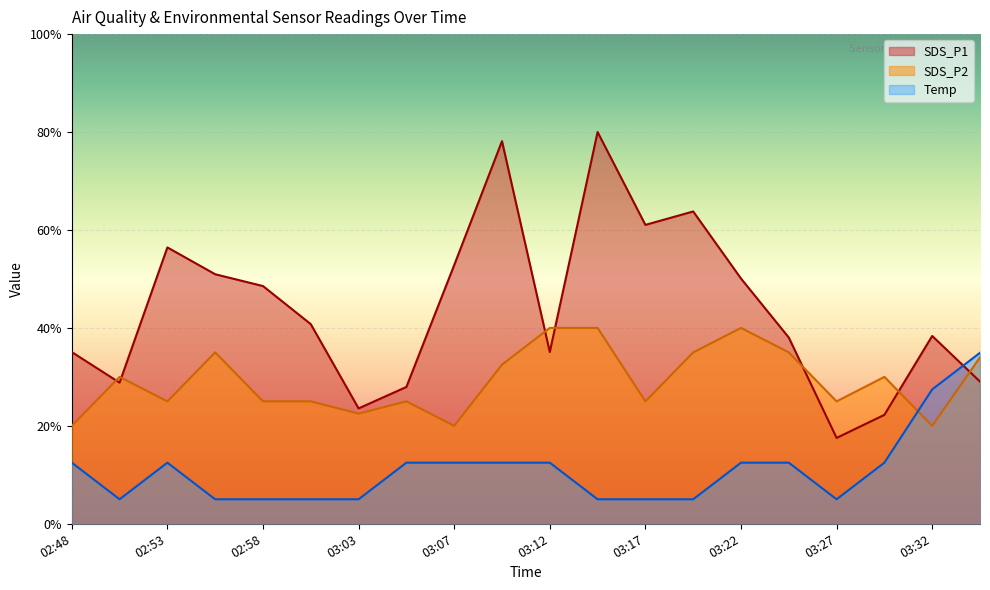

What is the minimum value shown in the chart?

5.0